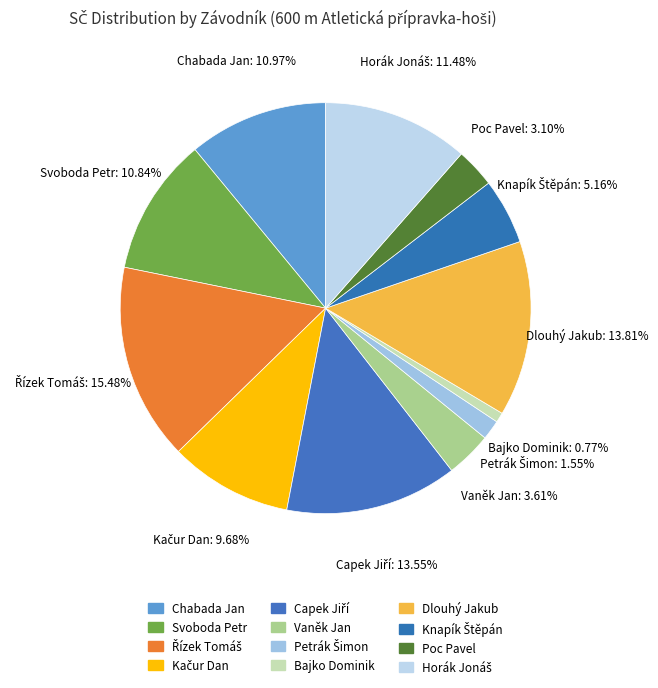

Does any single category account for the majority?

No